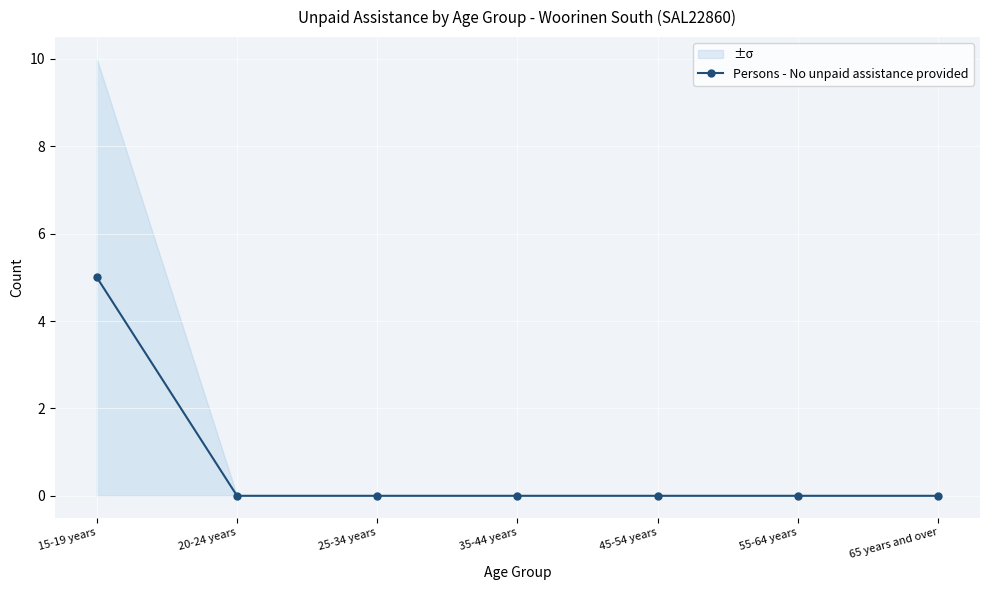

Reading right to left, extract all data points from this chart.

65 years and over=0	55-64 years=0	45-54 years=0	35-44 years=0	25-34 years=0	20-24 years=0	15-19 years=5